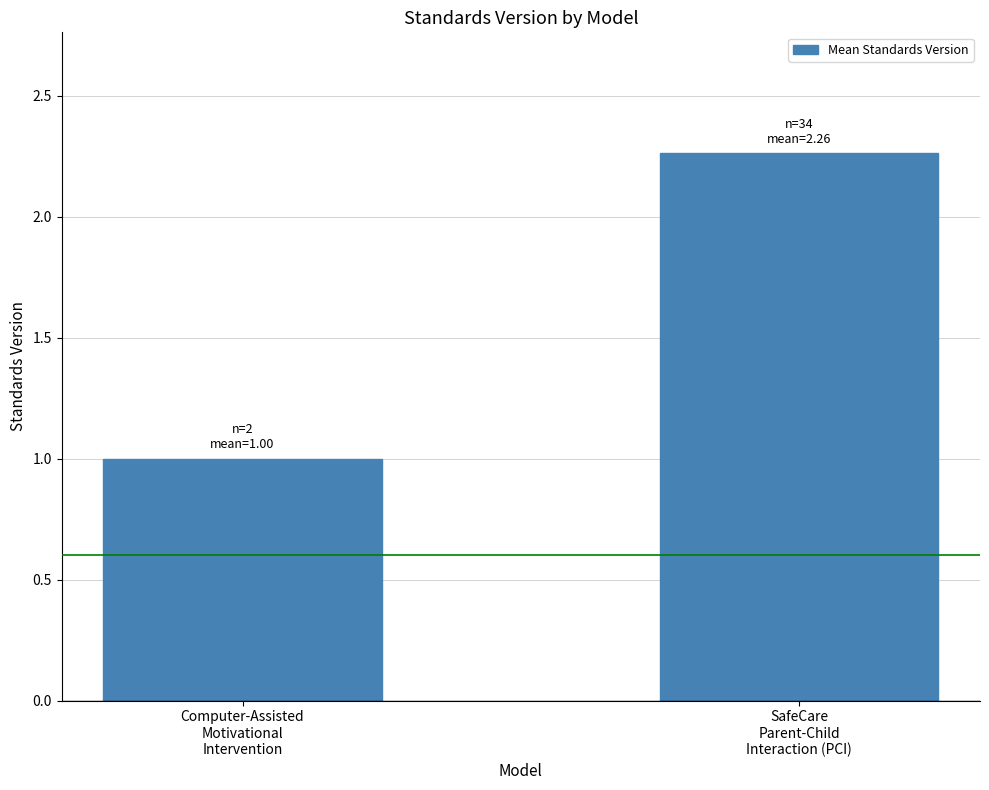

Where does the data first go above 2?

SafeCare
Parent-Child
Interaction (PCI)